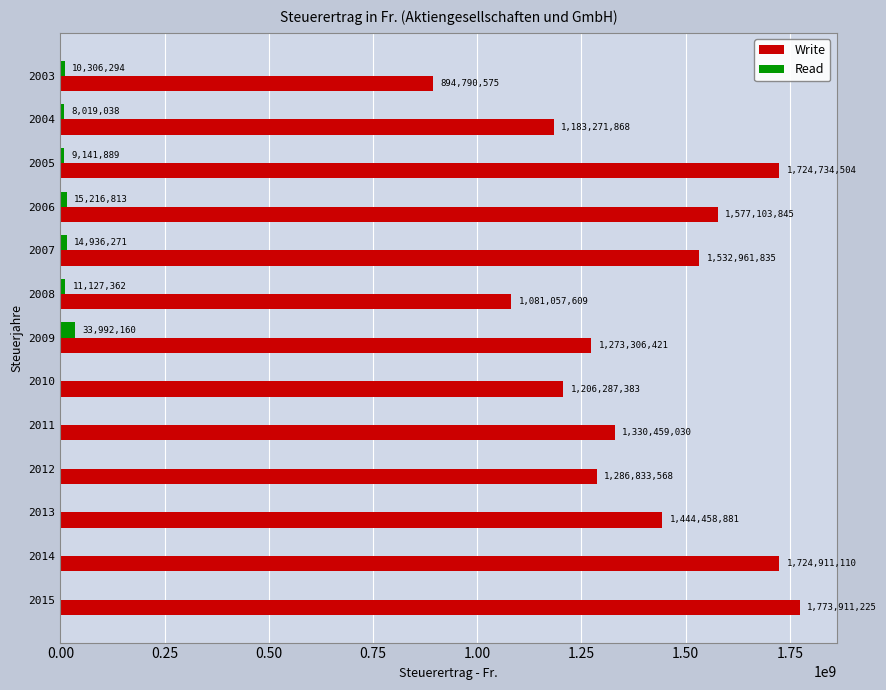

Between 2013 and 2015, which series saw the biggest shift?

Write